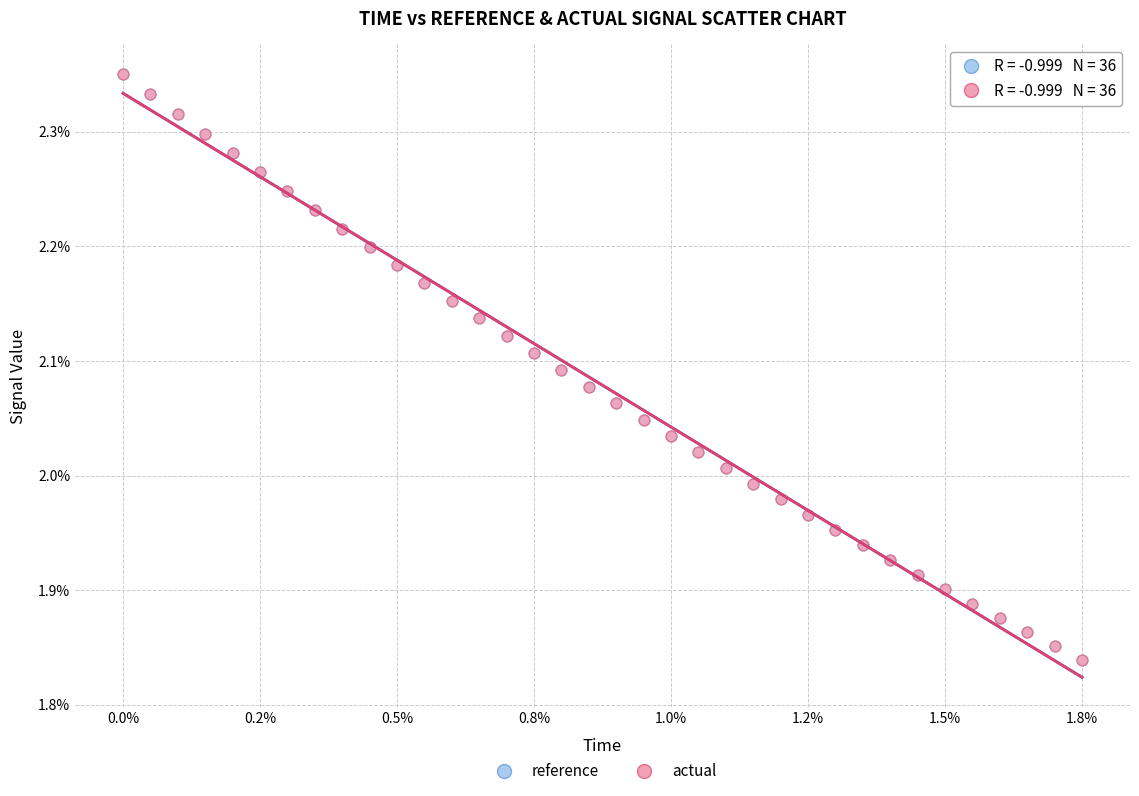

What are all the series names shown in the legend?

reference, actual